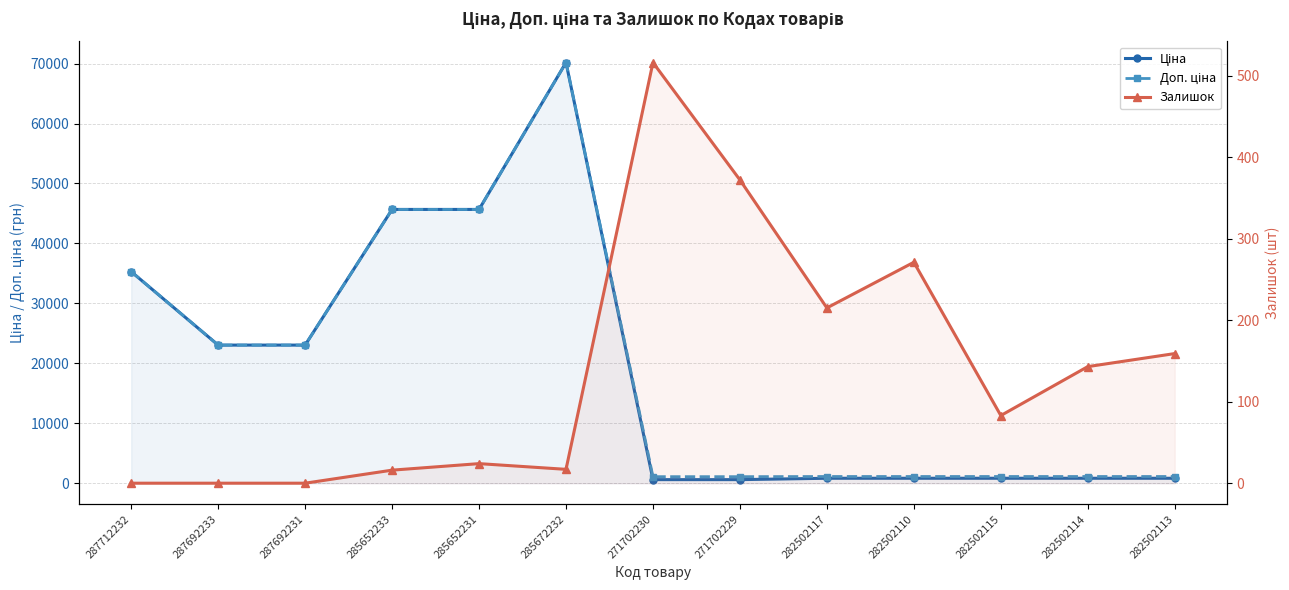

What is the label of the 1st point from the left?

287712232